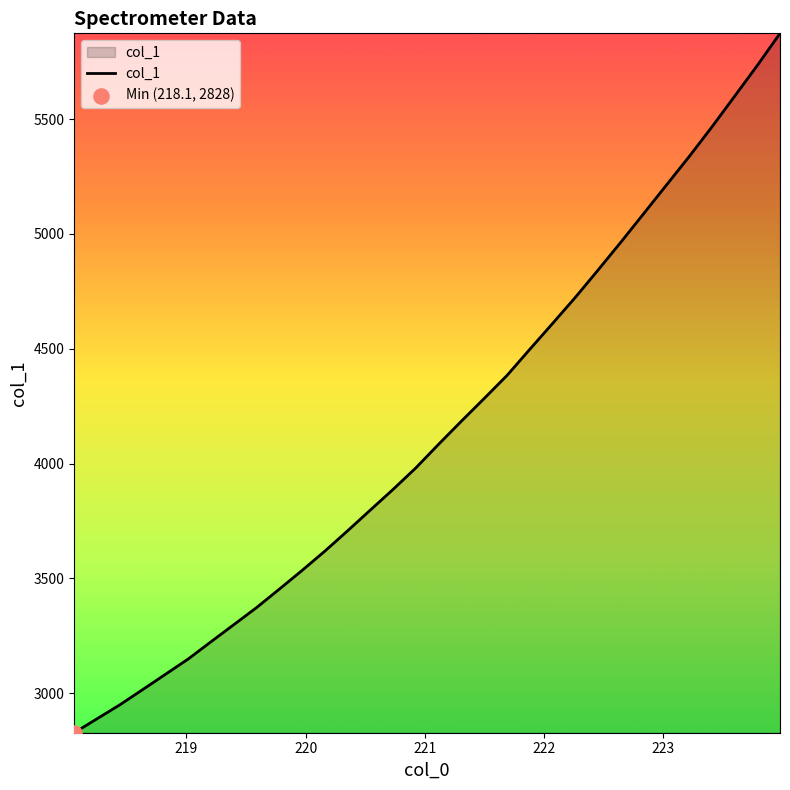

What is the smallest value displayed?

2827.8